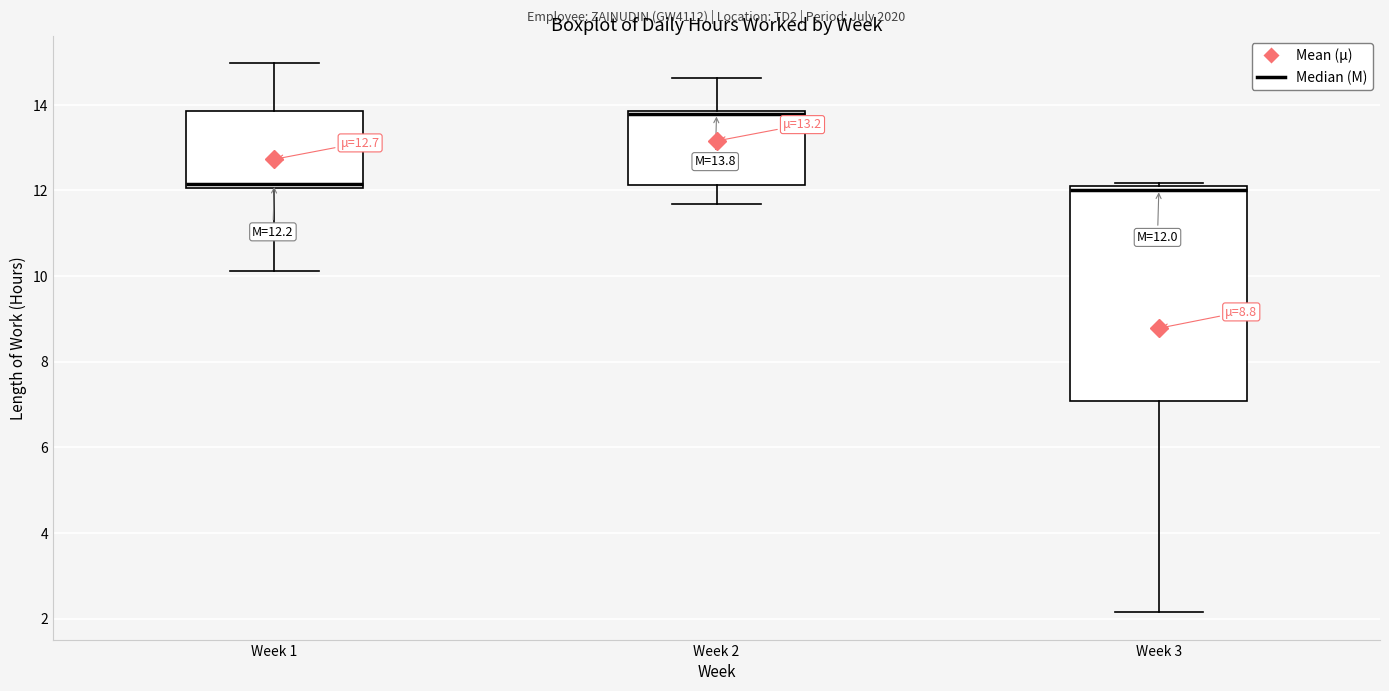

Which box is the tallest, from its lower edge to its upper edge?

Week 3